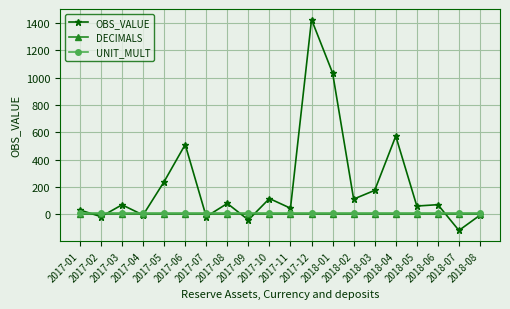

Which series has the widest spread of values?

OBS_VALUE